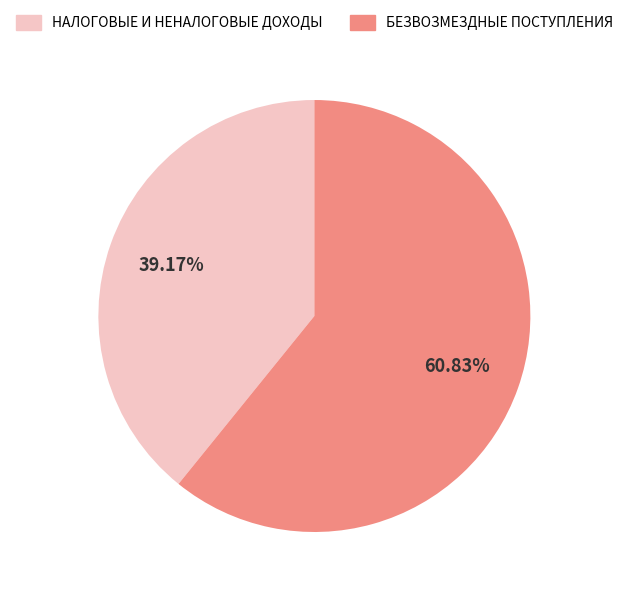

What percentage is the БЕЗВОЗМЕЗДНЫЕ ПОСТУПЛЕНИЯ slice, to the nearest percent?

61%